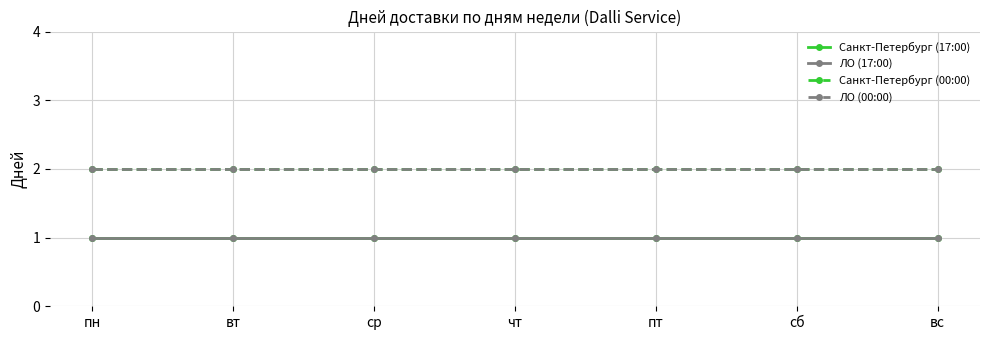

Reading left to right, list all the values displayed in this chart.

Санкт-Петербург (17:00): пн=1	вт=1	ср=1	чт=1	пт=1	сб=1	вс=1
ЛО (17:00): пн=1	вт=1	ср=1	чт=1	пт=1	сб=1	вс=1
Санкт-Петербург (00:00): пн=2	вт=2	ср=2	чт=2	пт=2	сб=2	вс=2
ЛО (00:00): пн=2	вт=2	ср=2	чт=2	пт=2	сб=2	вс=2